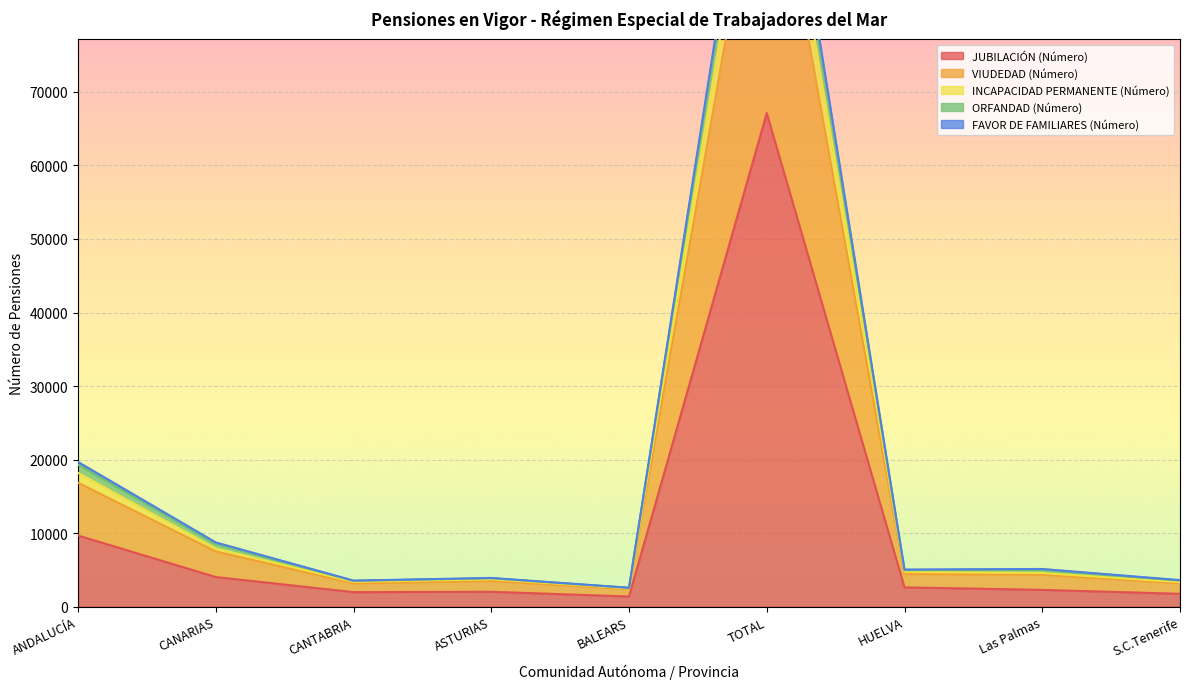

Is it true that JUBILACIÓN (Número) equals 2282 at Las Palmas?

True